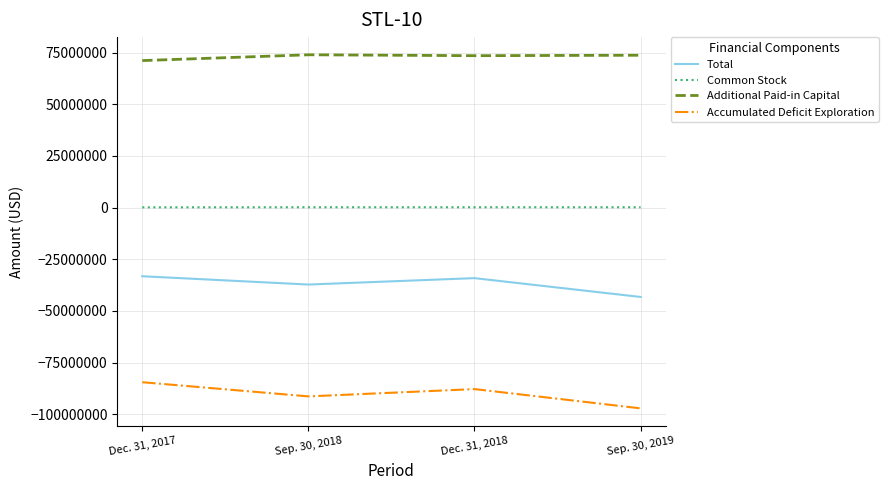

True or false: Total and Common Stock cross at least once.

False